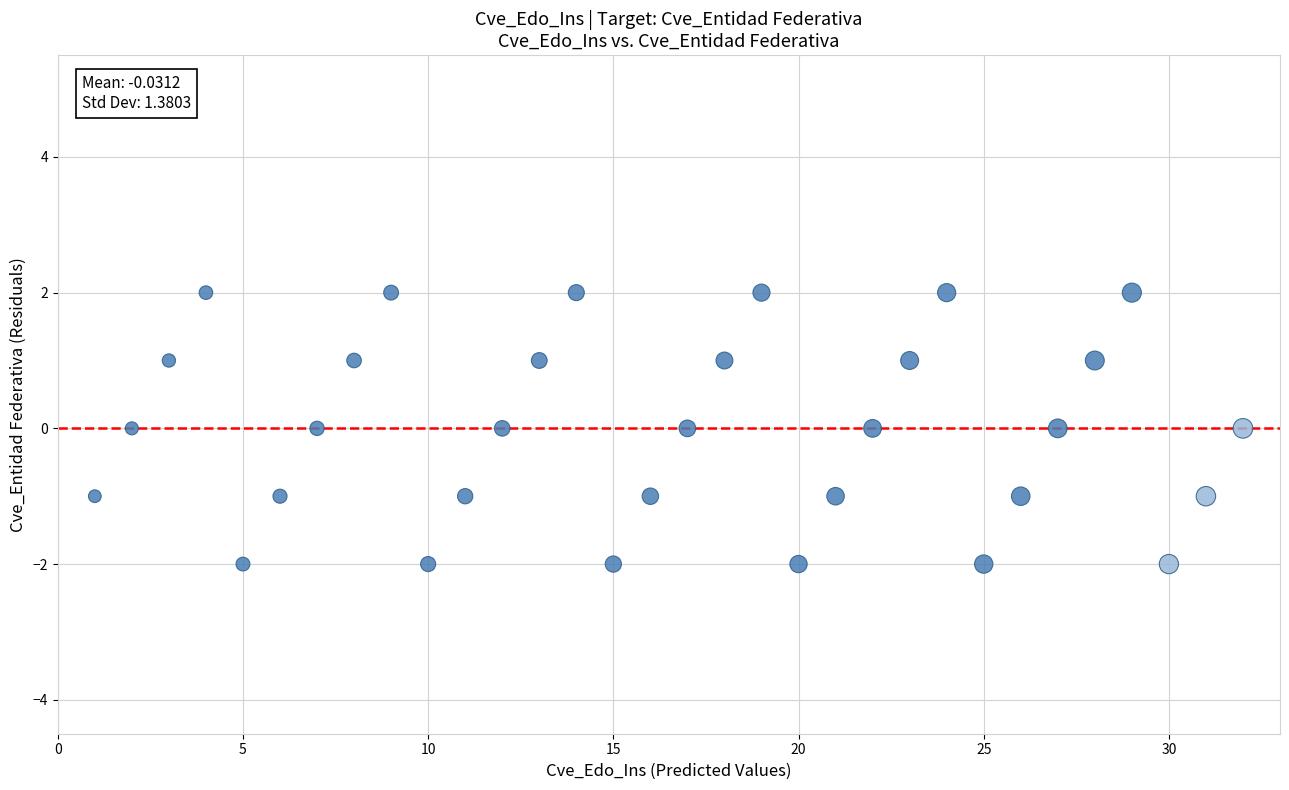

What is the range of X values (max minus min)?

31